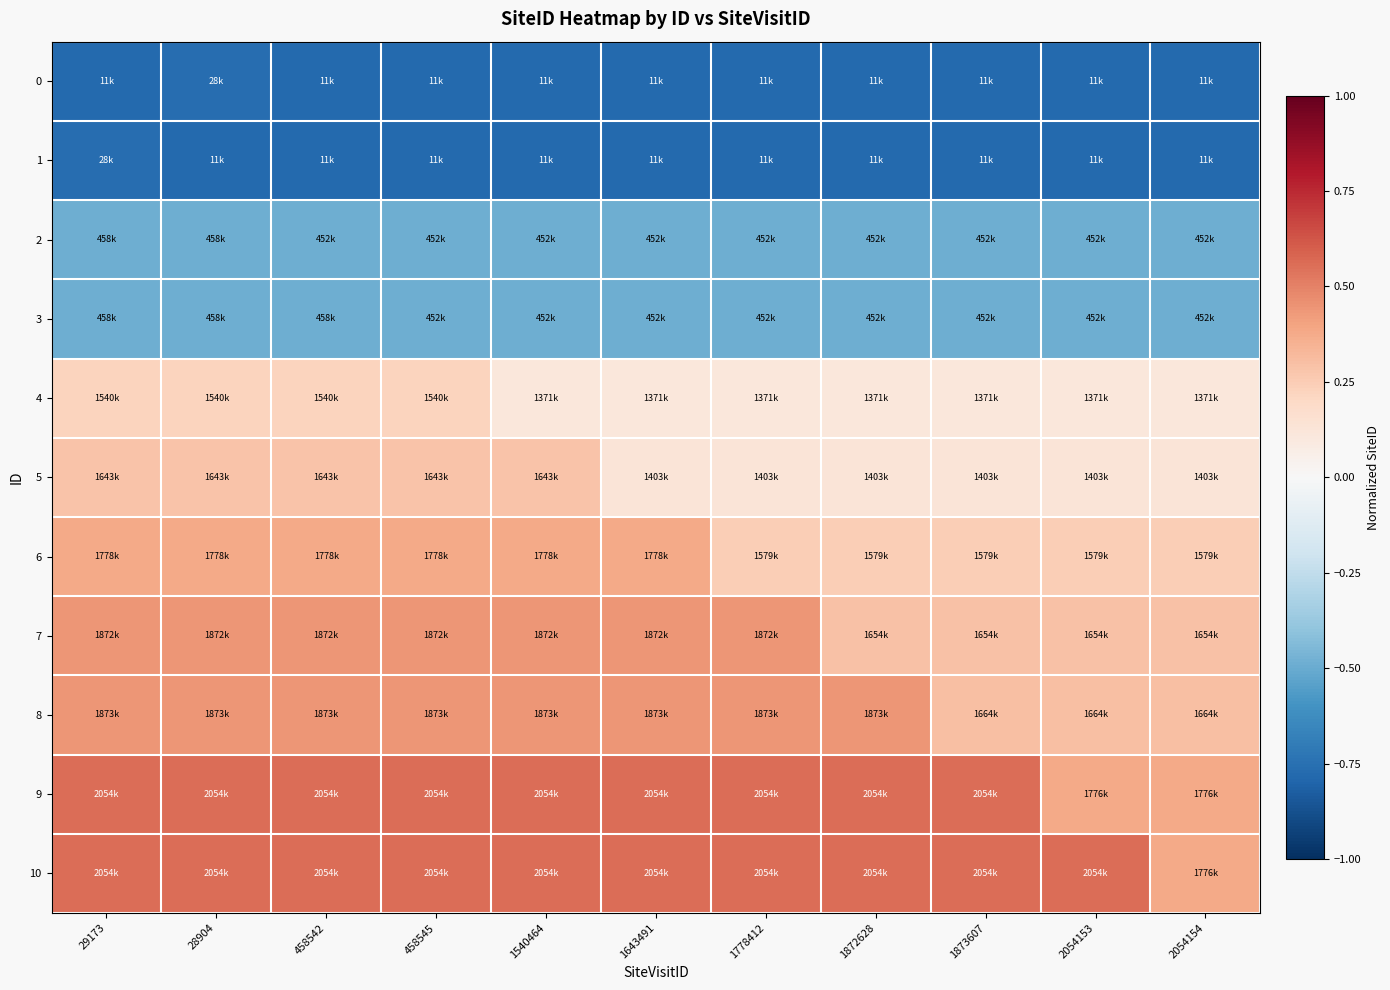

How many series are shown in this chart?

11